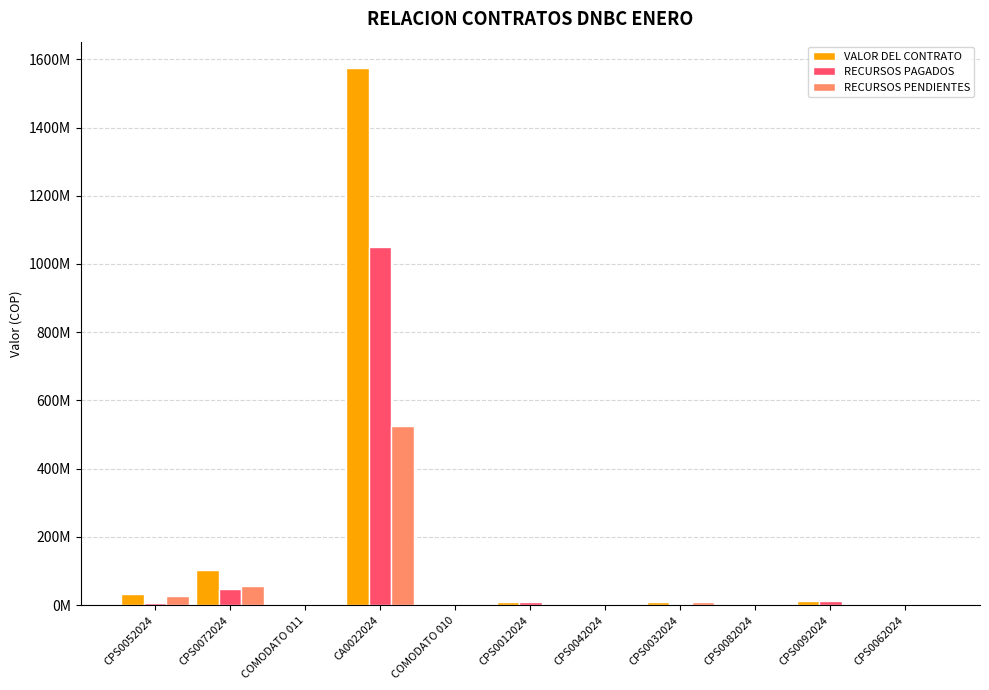

The value of RECURSOS PENDIENTES at CPS0032024 is 11114342. True or false?

False